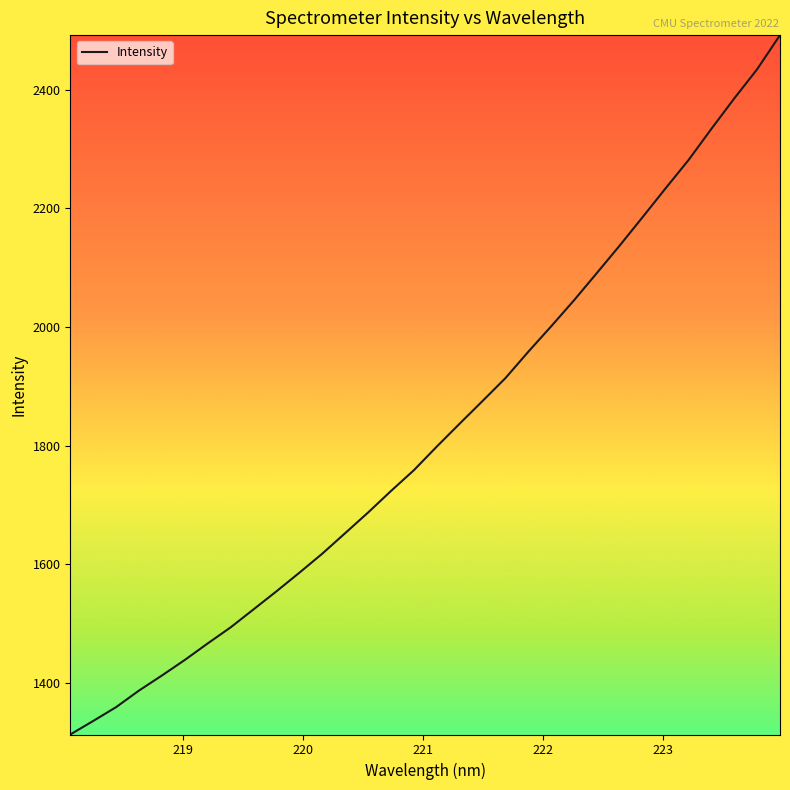

What is the difference between the maximum and minimum values?

1180.0